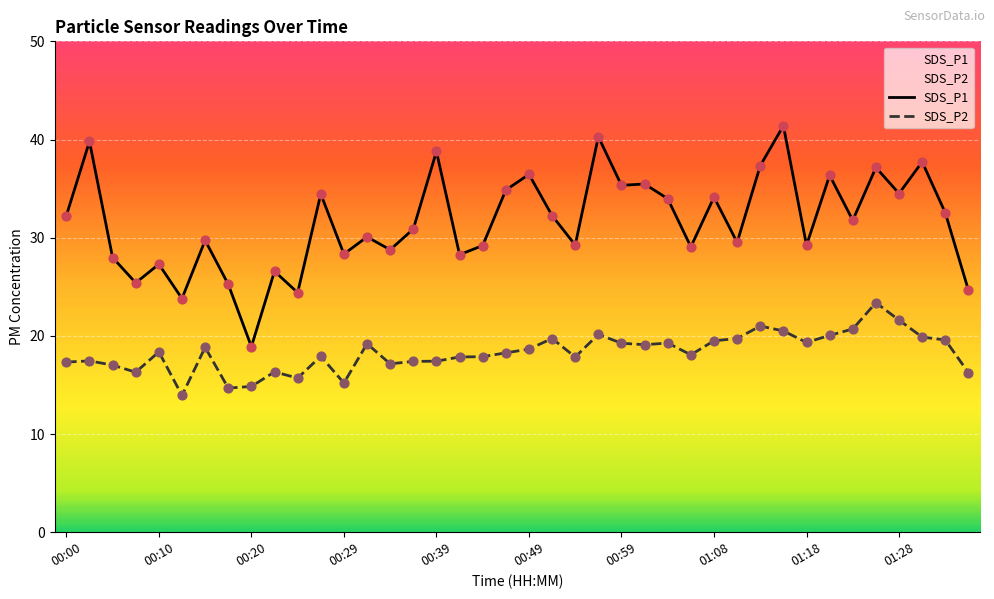

Which series has the largest Y range (max minus min)?

SDS_P1